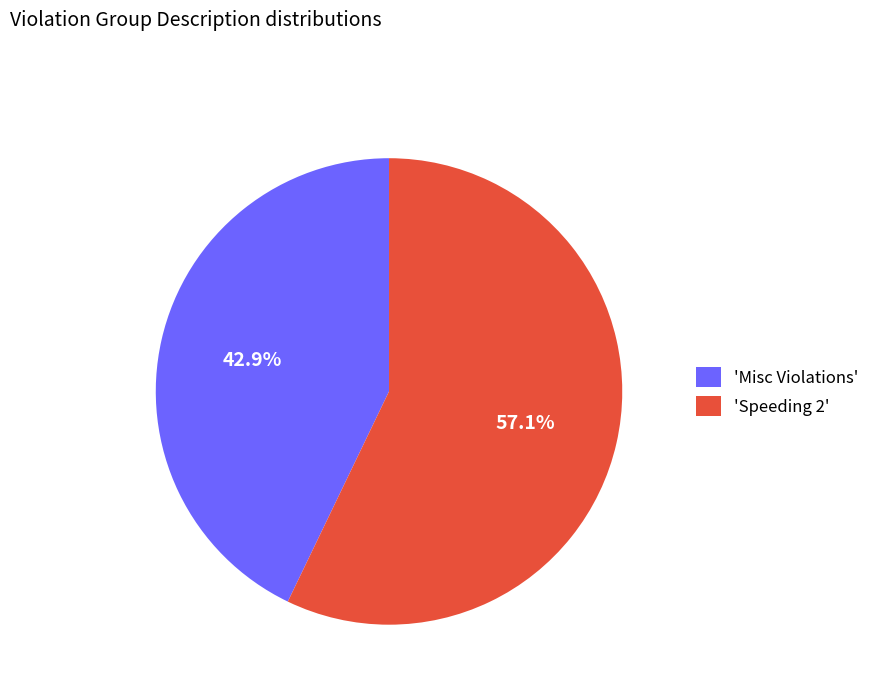

Between 'Misc Violations' and 'Speeding 2', which is larger?

'Speeding 2'